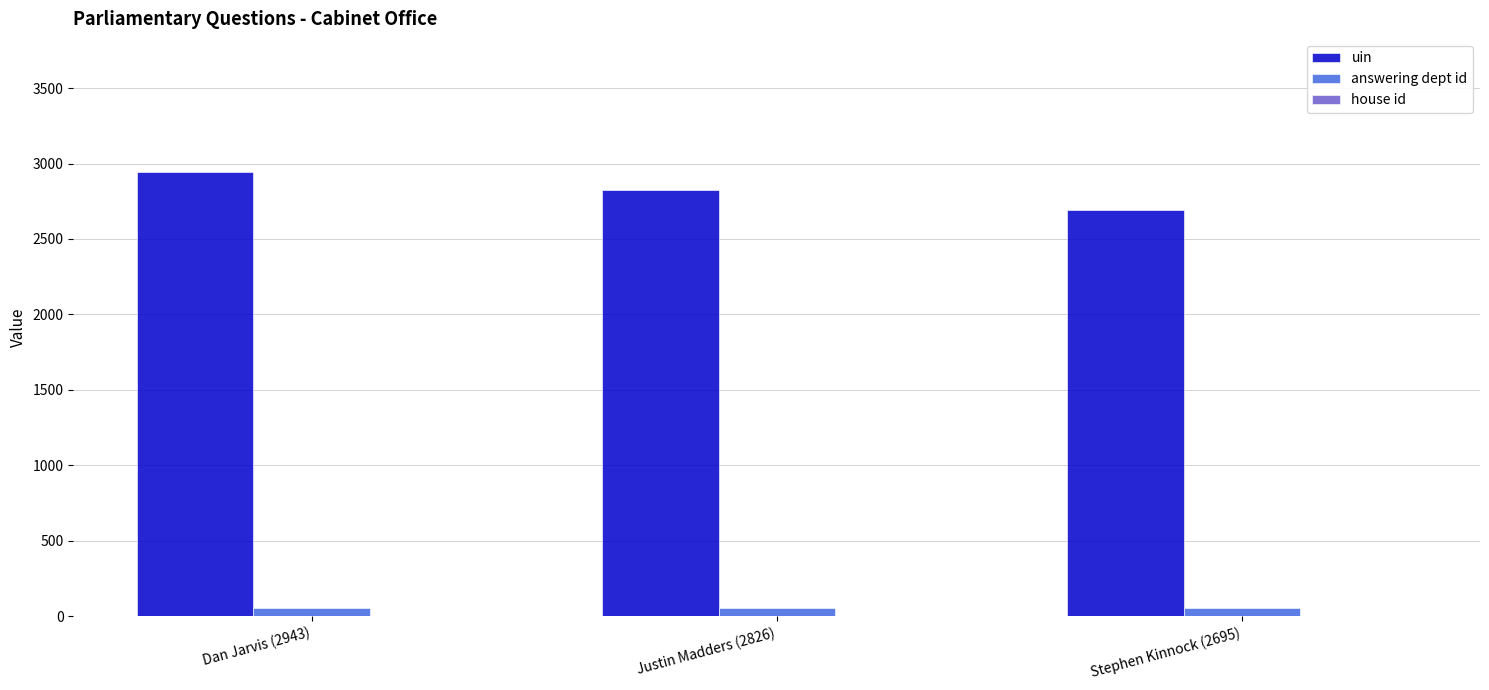

What is the greatest value displayed?

2943